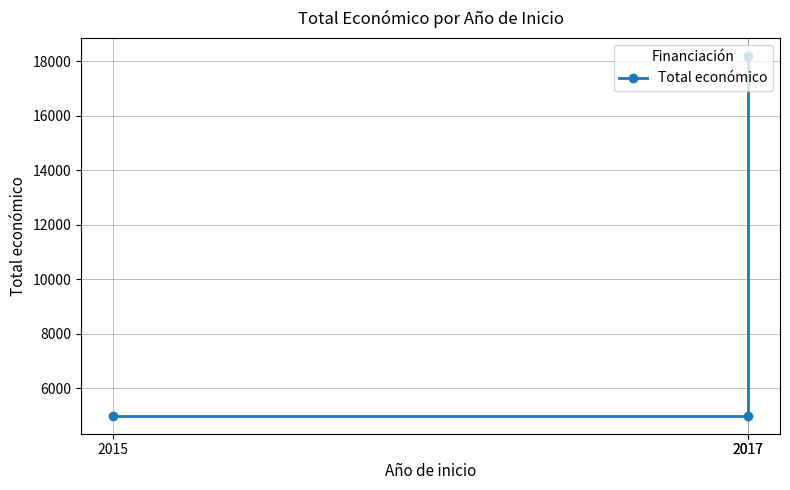

Rank the categories by value from highest to lowest.

2017, 2015, 2017